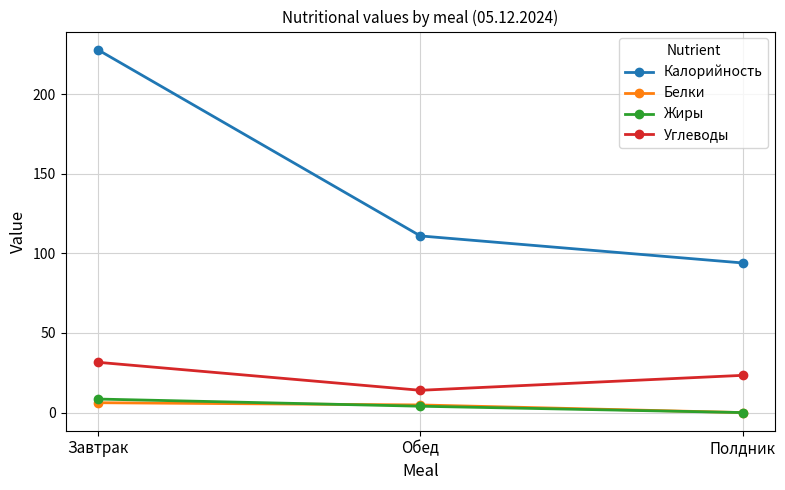

Which series has the largest total across all categories?

Калорийность